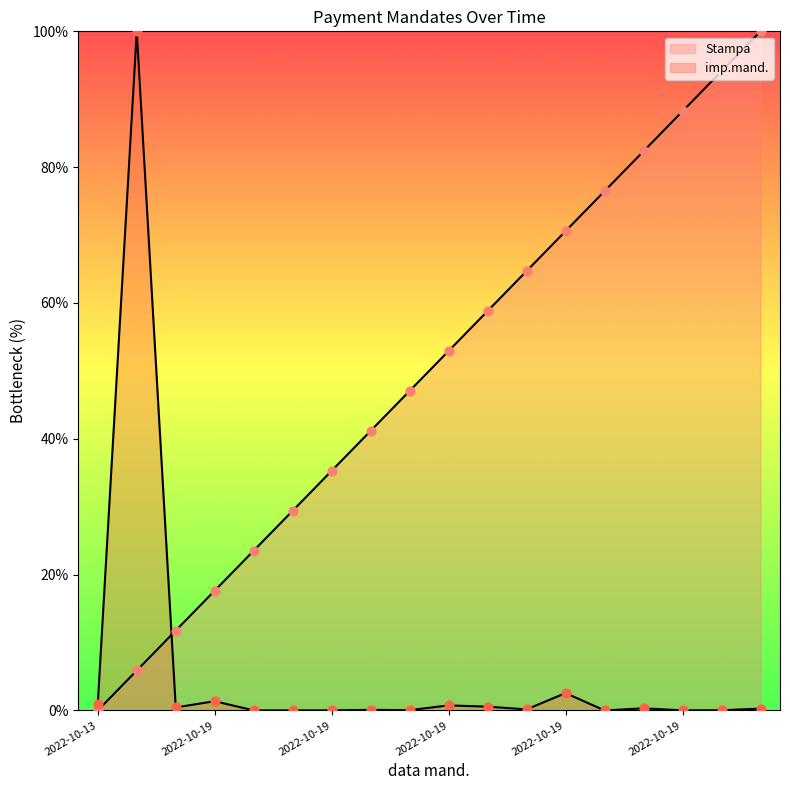

Is the value of imp.mand. at 2022-10-13 greater than the value of Stampa at 2022-10-19?

No